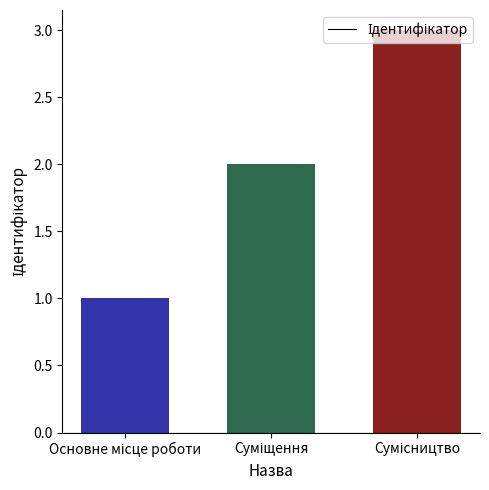

What is the greatest value displayed?

3